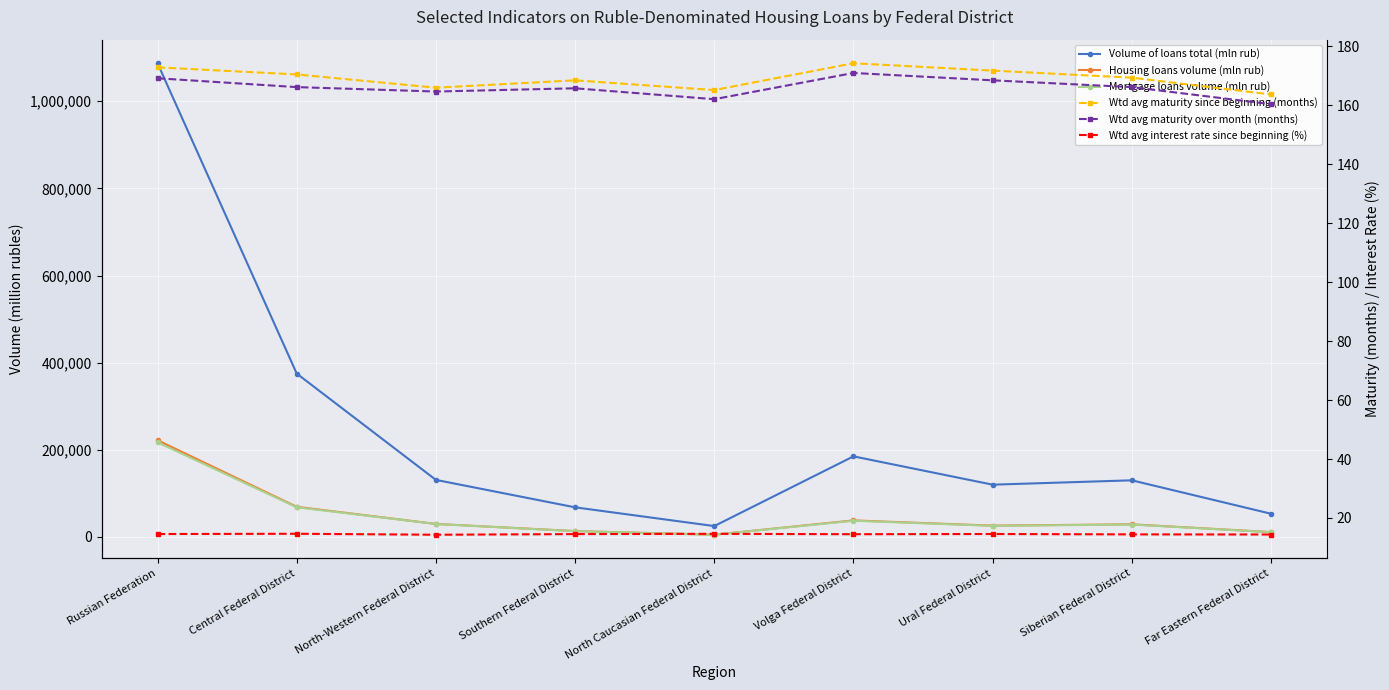

What is the value of the Volume of loans total (mln rub) point at the 4th from the left?

68000.0